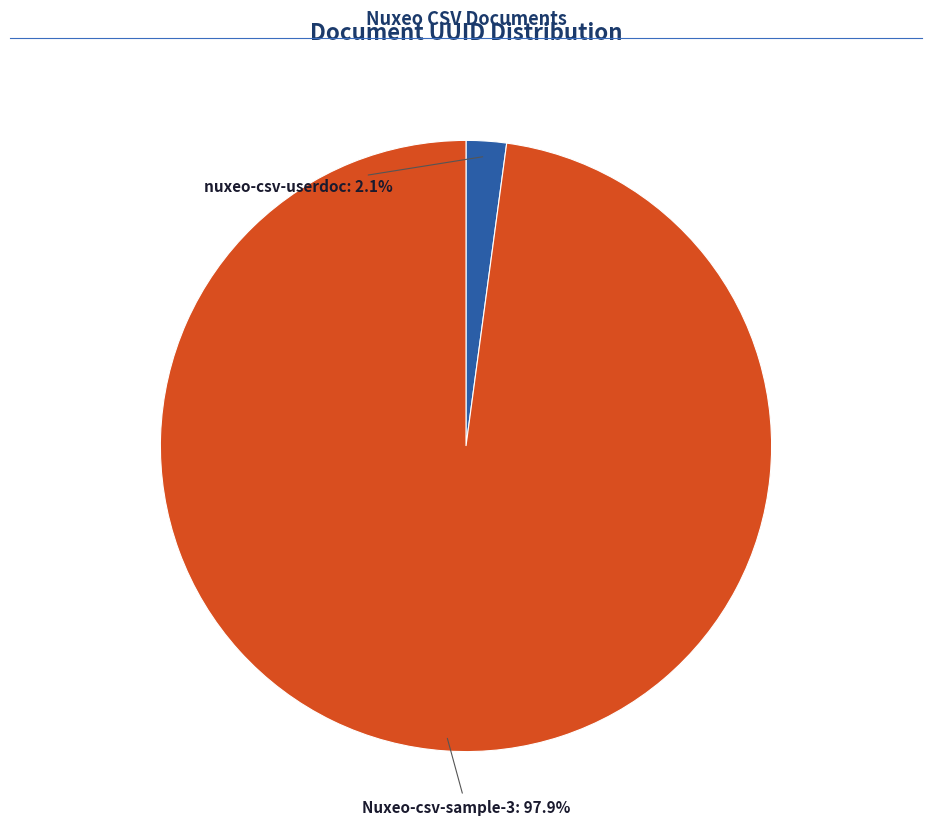

Is there any slice that represents more than half of the pie?

Yes